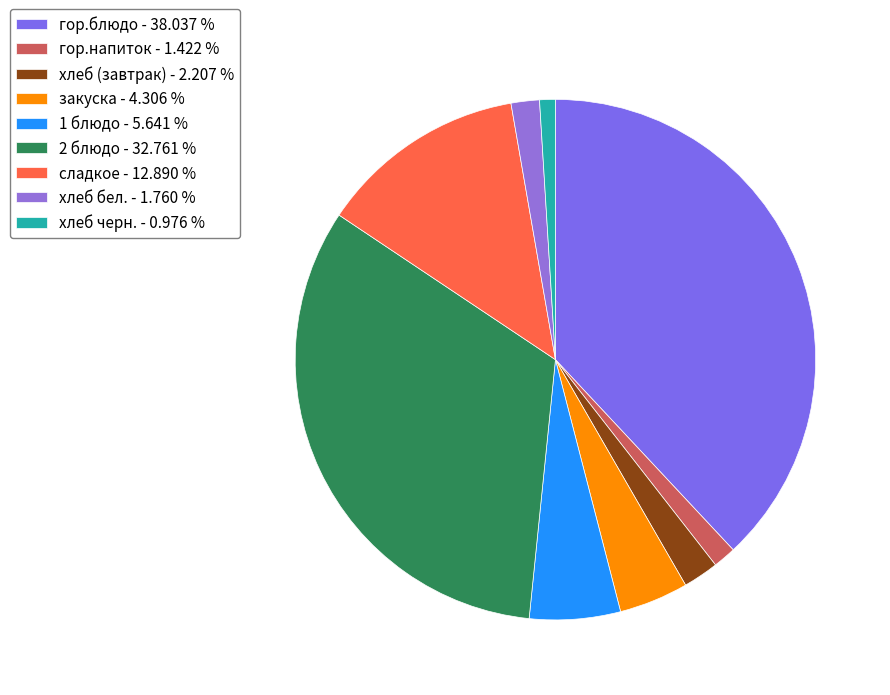

How many slices are in this pie chart?

9